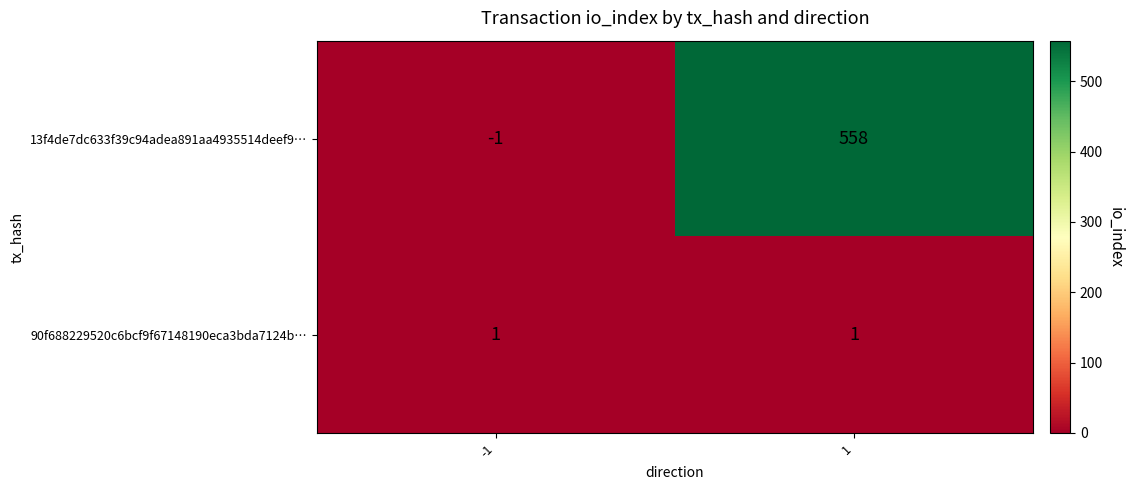

What is the difference between the maximum and minimum values in the 13f4de7dc633f39c94adea891aa4935514deef9… series?

559